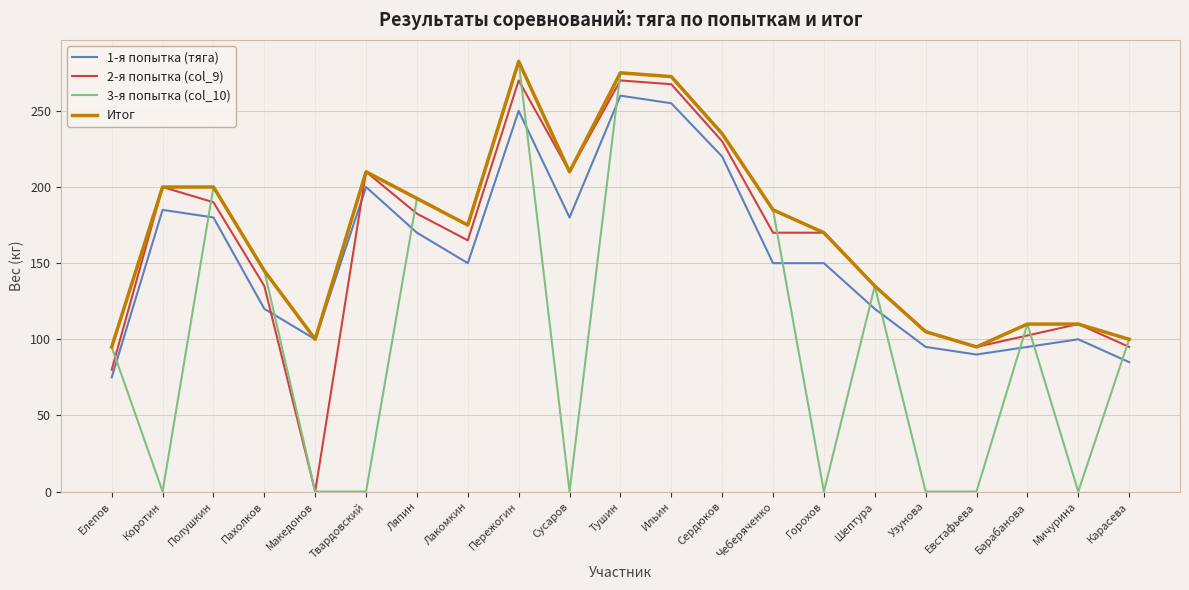

Reading left to right, transcribe all the data shown in this chart.

1-я попытка (тяга): Елепов=75.0	Коротин=185.0	Полушкин=180.0	Пахолков=120.0	Македонов=100.0	Твардовский=200.0	Ляпин=170.0	Лакомкин=150.0	Пережогин=250.0	Сусаров=180.0	Тушин=260.0	Ильин=255.0	Сердюков=220.0	Чеберяченко=150.0	Горохов=150.0	Шептура=120.0	Узунова=95.0	Евстафьева=90.0	Барабанова=95.0	Мичурина=100.0	Карасева=85.0
2-я попытка (col_9): Елепов=80.0	Коротин=200.0	Полушкин=190.0	Пахолков=135.0	Македонов=0.0	Твардовский=210.0	Ляпин=182.5	Лакомкин=165.0	Пережогин=270.0	Сусаров=210.0	Тушин=270.0	Ильин=267.5	Сердюков=230.0	Чеберяченко=170.0	Горохов=170.0	Шептура=135.0	Узунова=105.0	Евстафьева=95.0	Барабанова=102.5	Мичурина=110.0	Карасева=95.0
3-я попытка (col_10): Елепов=95.0	Коротин=0.0	Полушкин=200.0	Пахолков=145.0	Македонов=0.0	Твардовский=0.0	Ляпин=192.5	Лакомкин=175.0	Пережогин=282.5	Сусаров=0.0	Тушин=275.0	Ильин=272.5	Сердюков=235.0	Чеберяченко=185.0	Горохов=0.0	Шептура=135.0	Узунова=0.0	Евстафьева=0.0	Барабанова=110.0	Мичурина=0.0	Карасева=100.0
Итог: Елепов=95.0	Коротин=200.0	Полушкин=200.0	Пахолков=145.0	Македонов=100.0	Твардовский=210.0	Ляпин=192.5	Лакомкин=175.0	Пережогин=282.5	Сусаров=210.0	Тушин=275.0	Ильин=272.5	Сердюков=235.0	Чеберяченко=185.0	Горохов=170.0	Шептура=135.0	Узунова=105.0	Евстафьева=95.0	Барабанова=110.0	Мичурина=110.0	Карасева=100.0